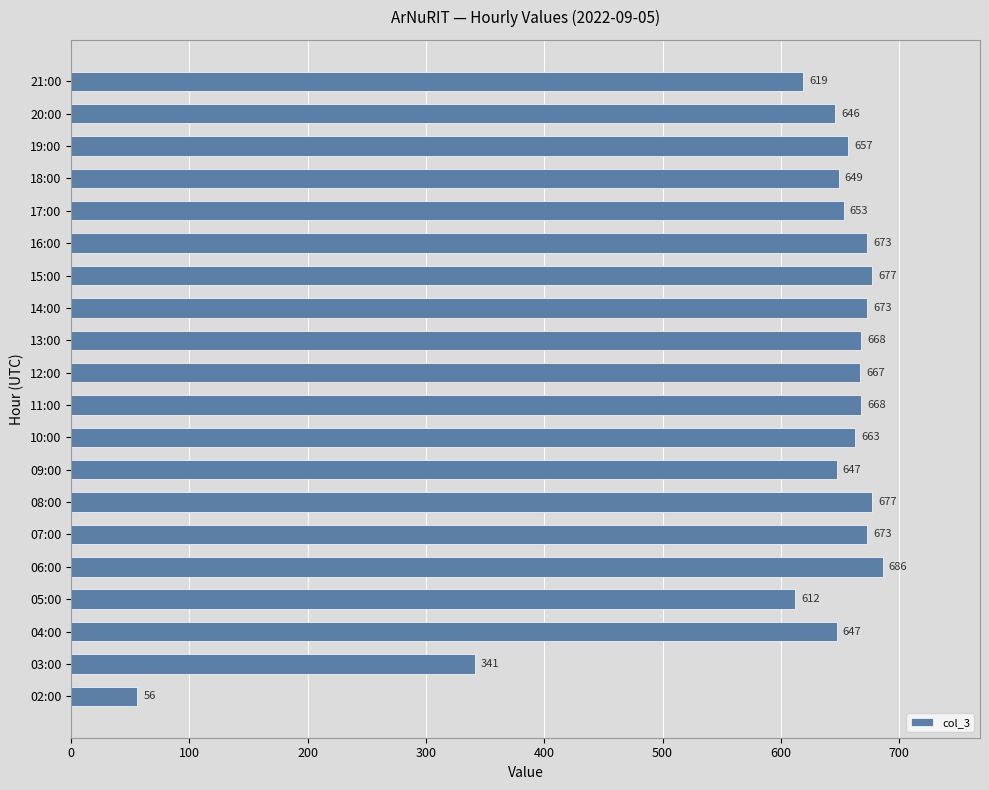

At which label is the value closest to 371?

03:00